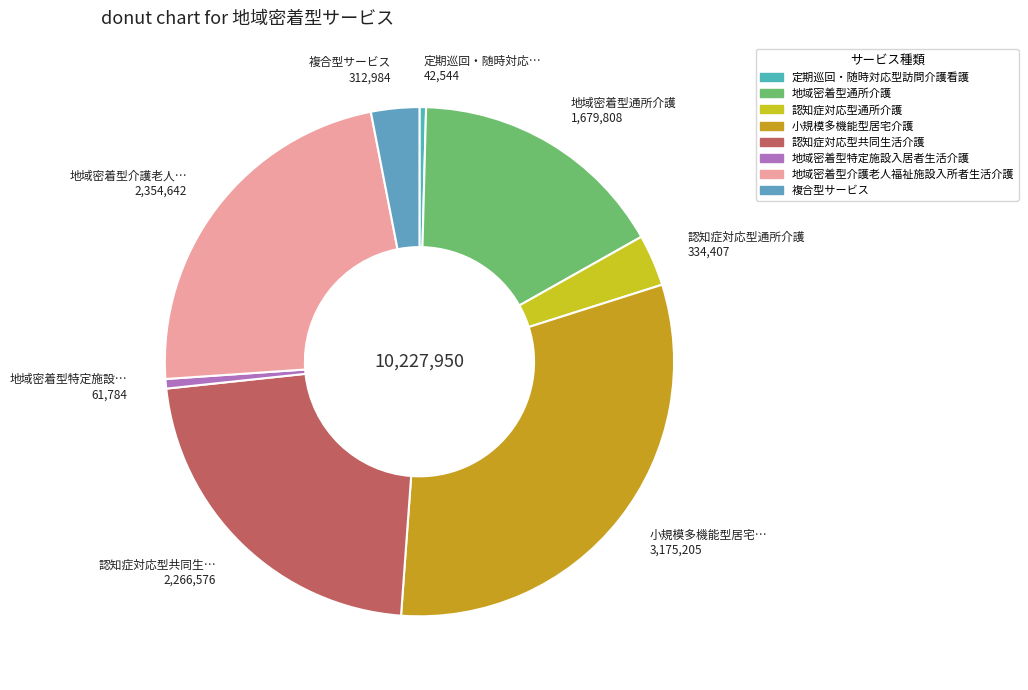

Which category has the smallest portion of the pie?

定期巡回・随時対応型訪問介護看護